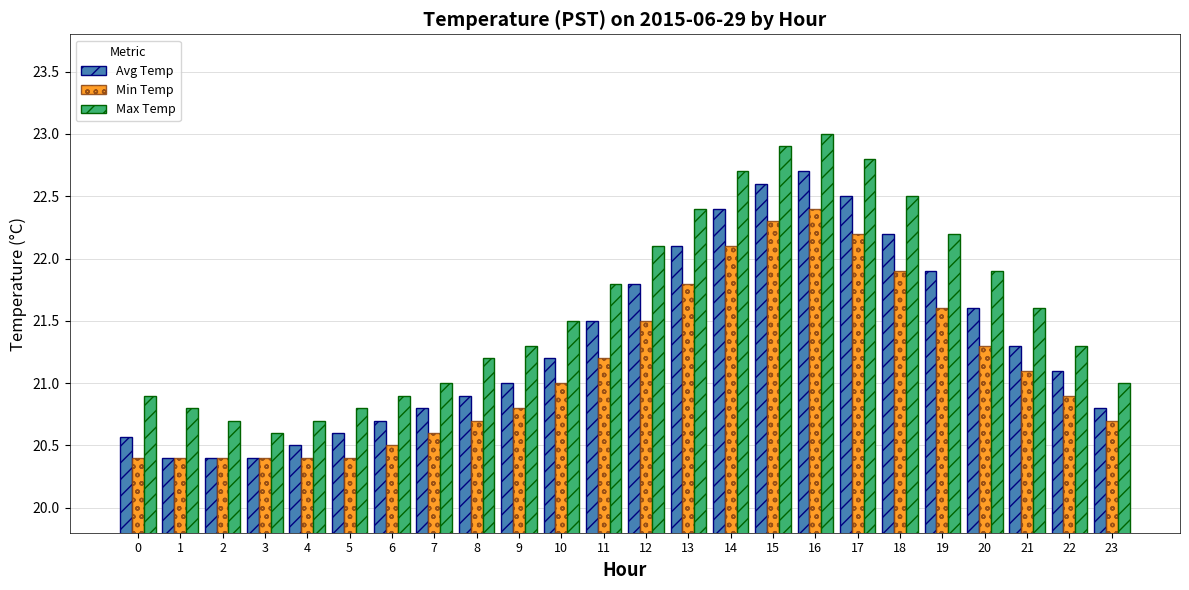

Which series has the largest total across all categories?

Max Temp